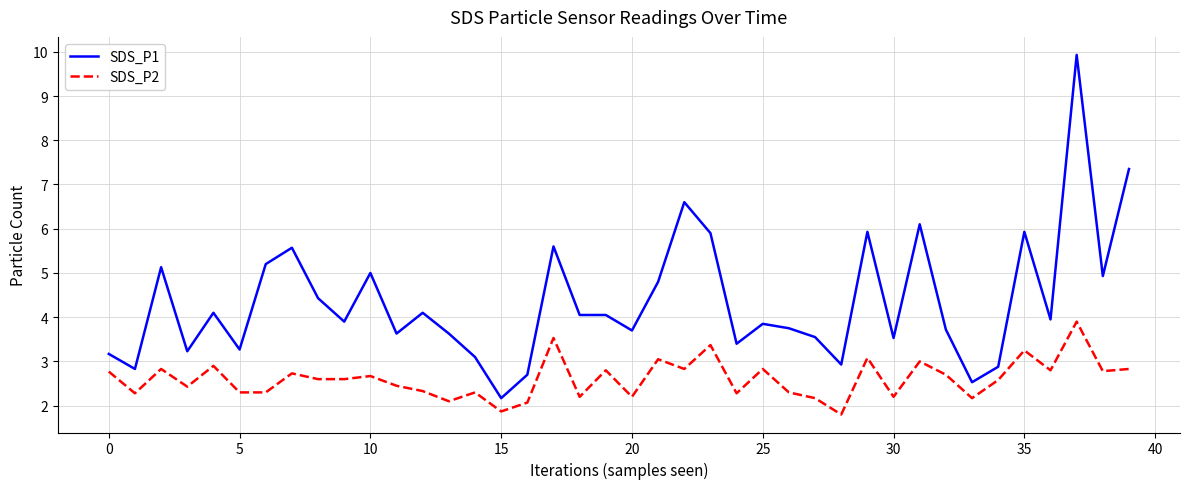

Count the number of categories in the chart.

40